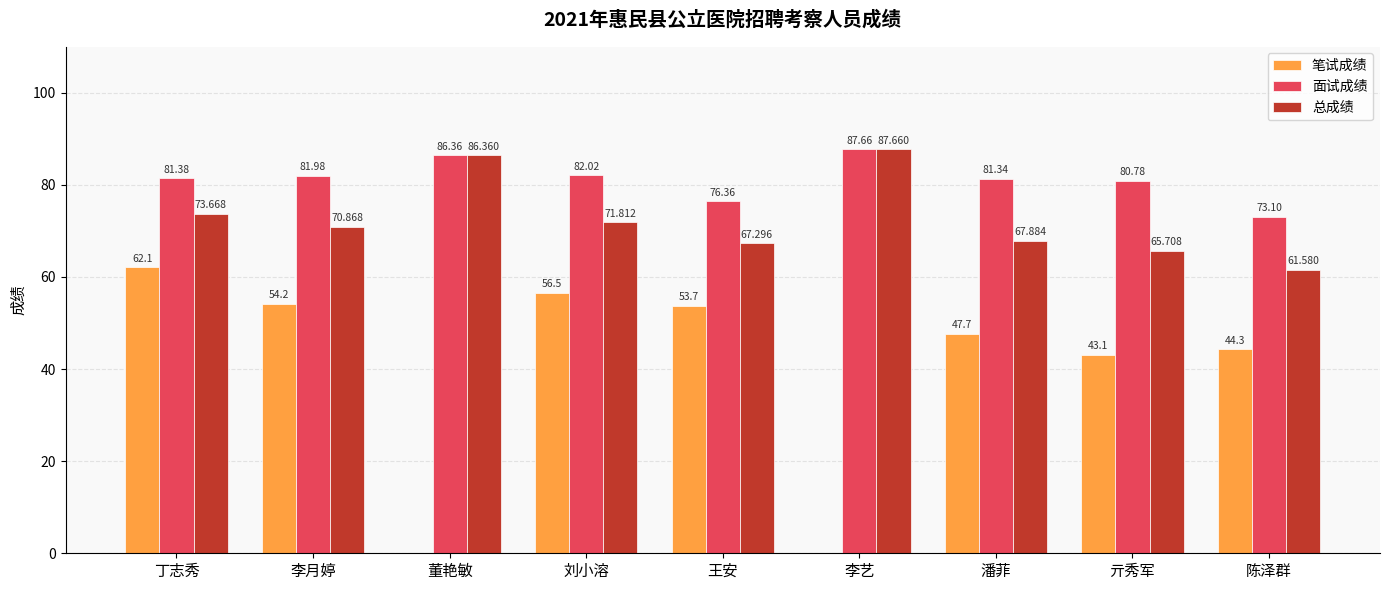

Reading left to right, transcribe all the data shown in this chart.

笔试成绩: 62.1	54.2	0.0	56.5	53.7	0.0	47.7	43.1	44.3
面试成绩: 81.4	82.0	86.4	82.0	76.4	87.7	81.3	80.8	73.1
总成绩: 73.7	70.9	86.4	71.8	67.3	87.7	67.9	65.7	61.6